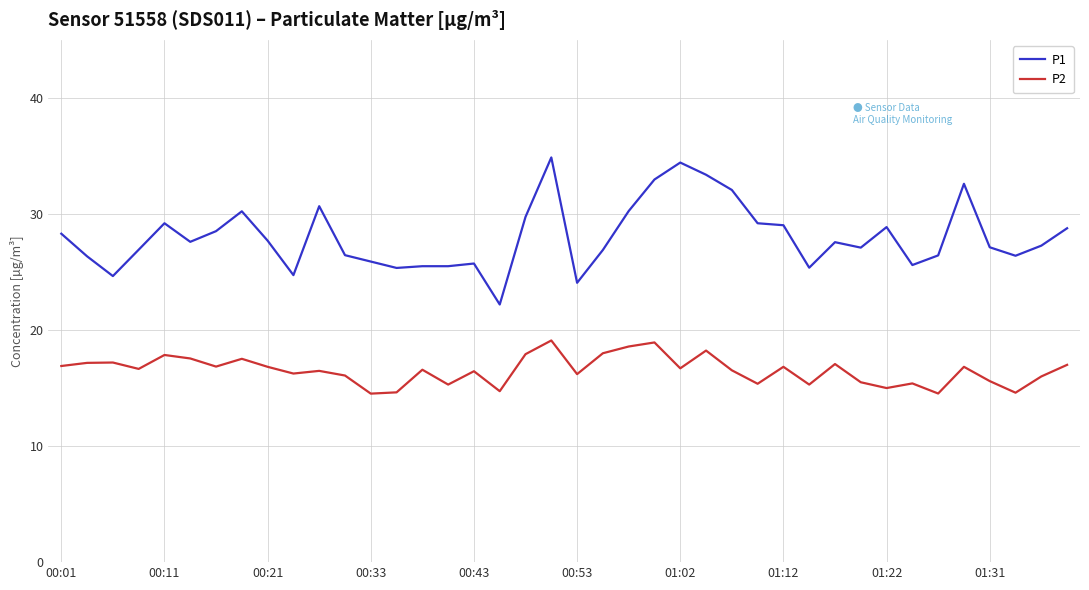

Which series has the largest total across all categories?

P1